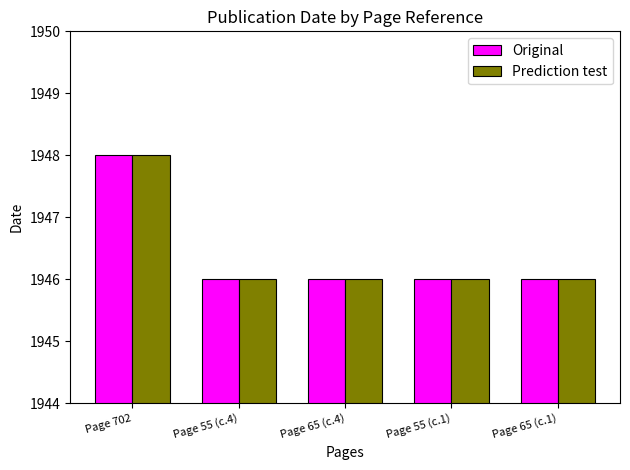

What is the minimum value shown in the chart?

1946